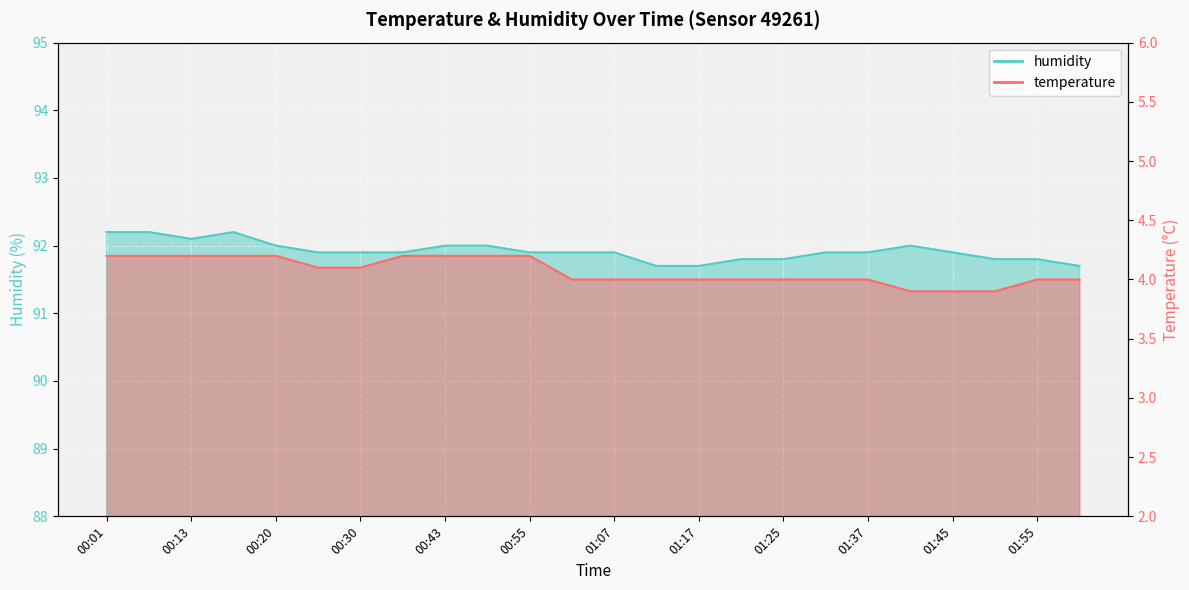

Reading right to left, list all the values displayed in this chart.

temperature: 4.0	4.0	3.9	3.9	3.9	4.0	4.0	4.0	4.0	4.0	4.0	4.0	4.0	4.2	4.2	4.2	4.2	4.1	4.1	4.2	4.2	4.2	4.2	4.2
humidity: 91.7	91.8	91.8	91.9	92.0	91.9	91.9	91.8	91.8	91.7	91.7	91.9	91.9	91.9	92.0	92.0	91.9	91.9	91.9	92.0	92.2	92.1	92.2	92.2